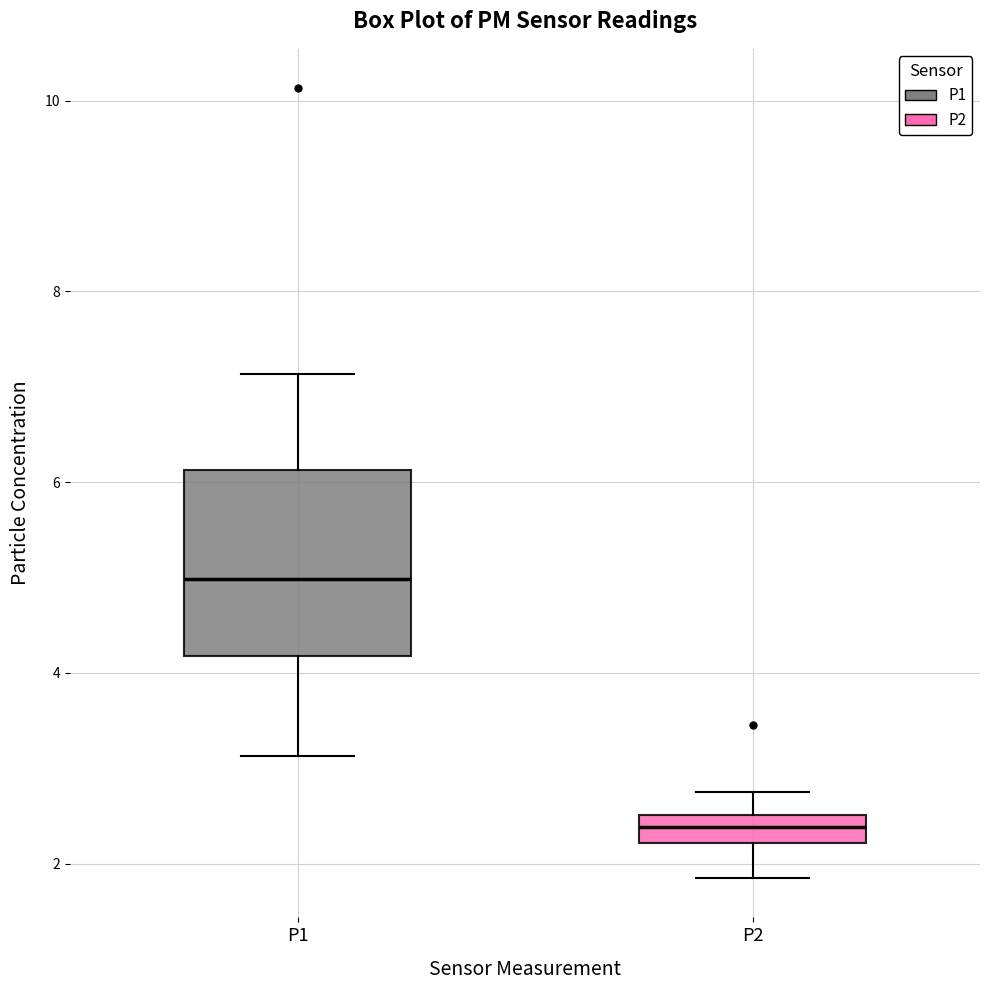

Comparing the boxes themselves (not the whiskers), which one is the tallest?

P1